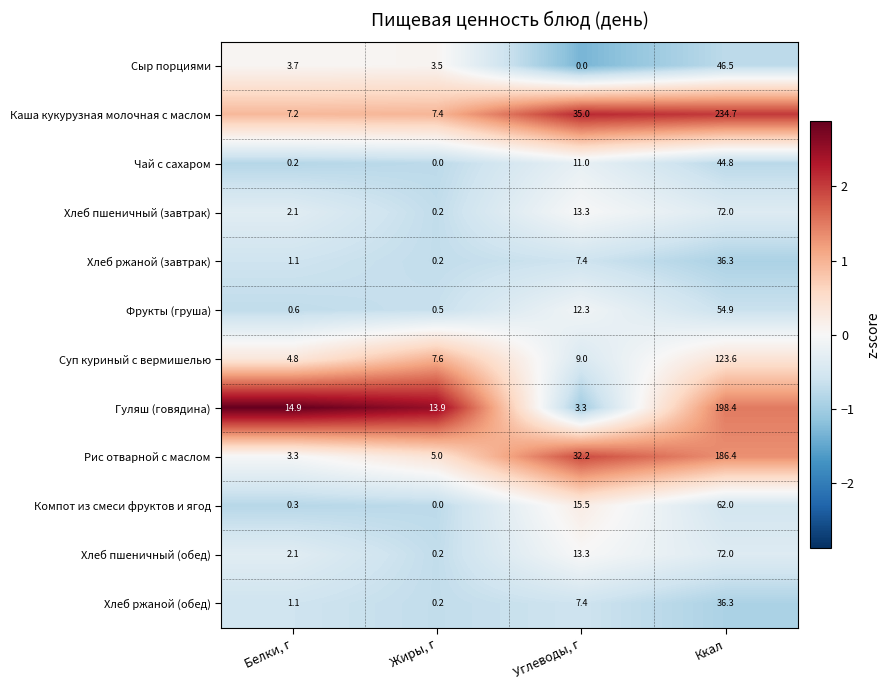

List the labels in order of Компот из смеси фруктов и ягод value, largest first.

Ккал, Углеводы, г, Белки, г, Жиры, г